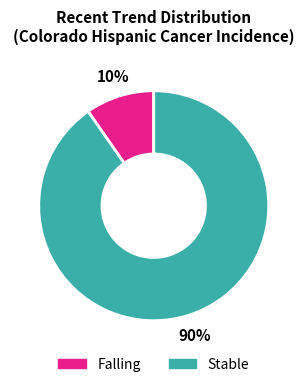

Is the sum of Stable and Falling greater than half?

Yes